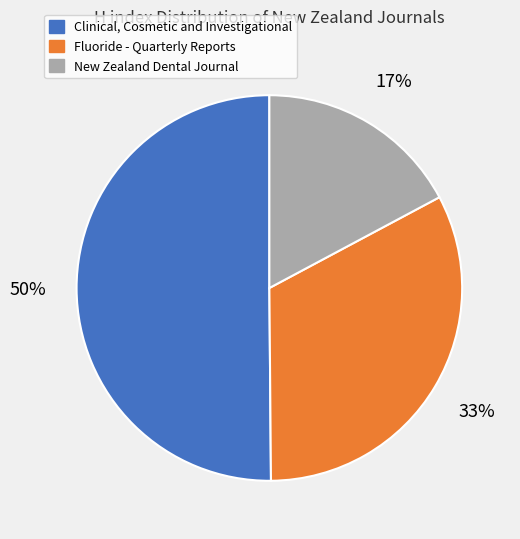

How many slices are in this pie chart?

3